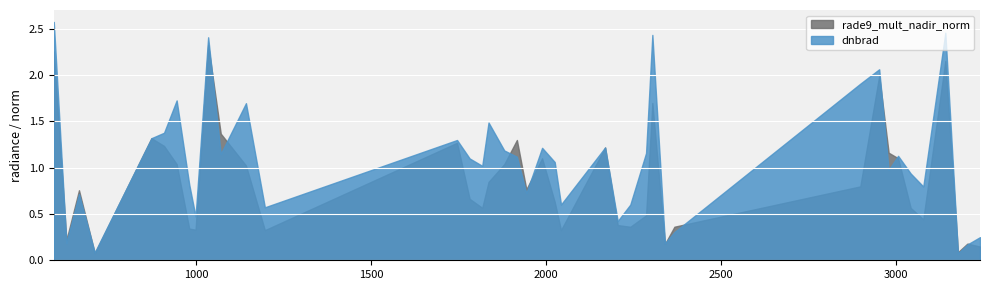

In dnbrad, how many points are higher than both neighbors (excluding endpoints)?

12